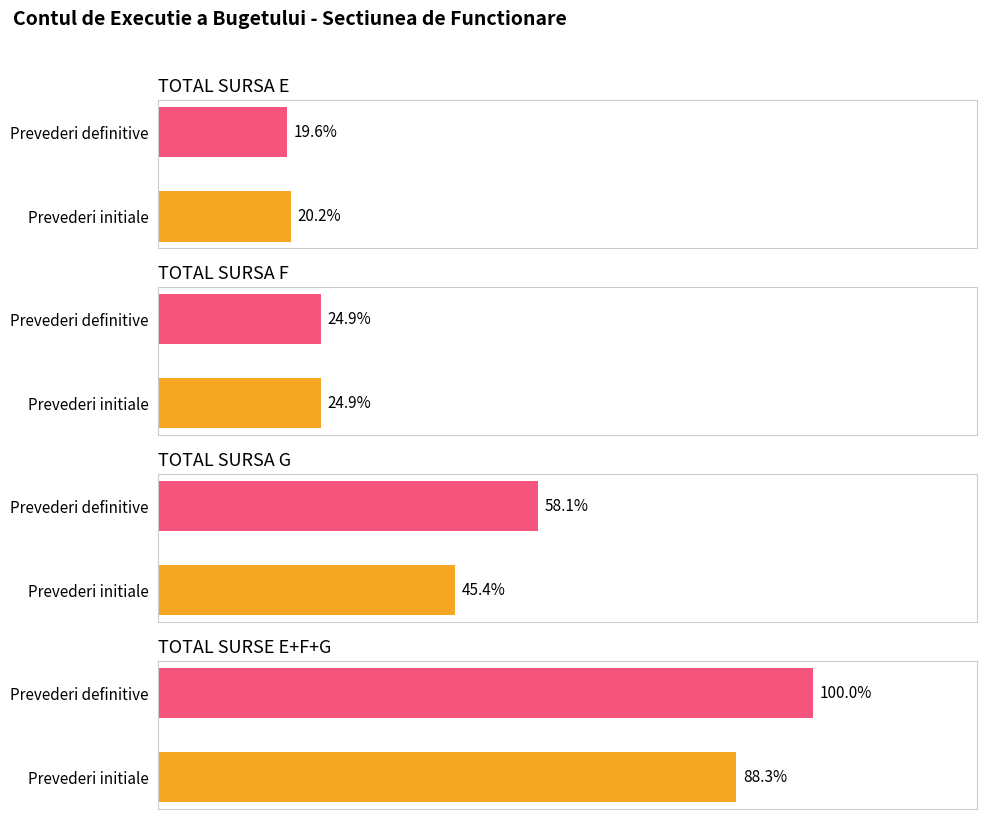

Which has a higher value, TOTAL SURSA F or TOTAL SURSA E?

TOTAL SURSA F